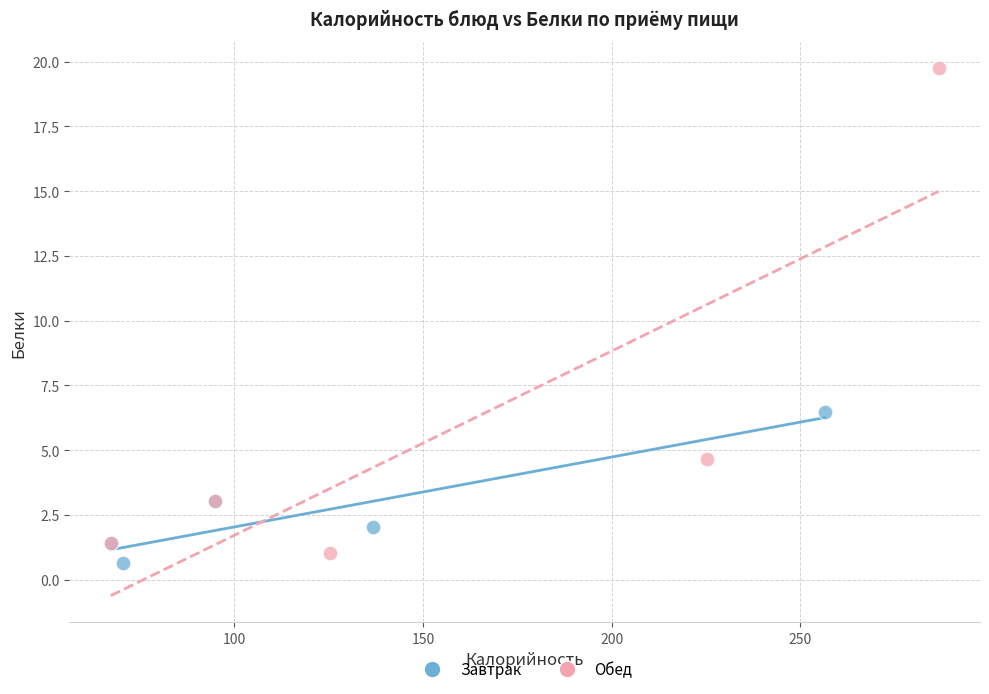

Which series contains the highest Y value?

Обед